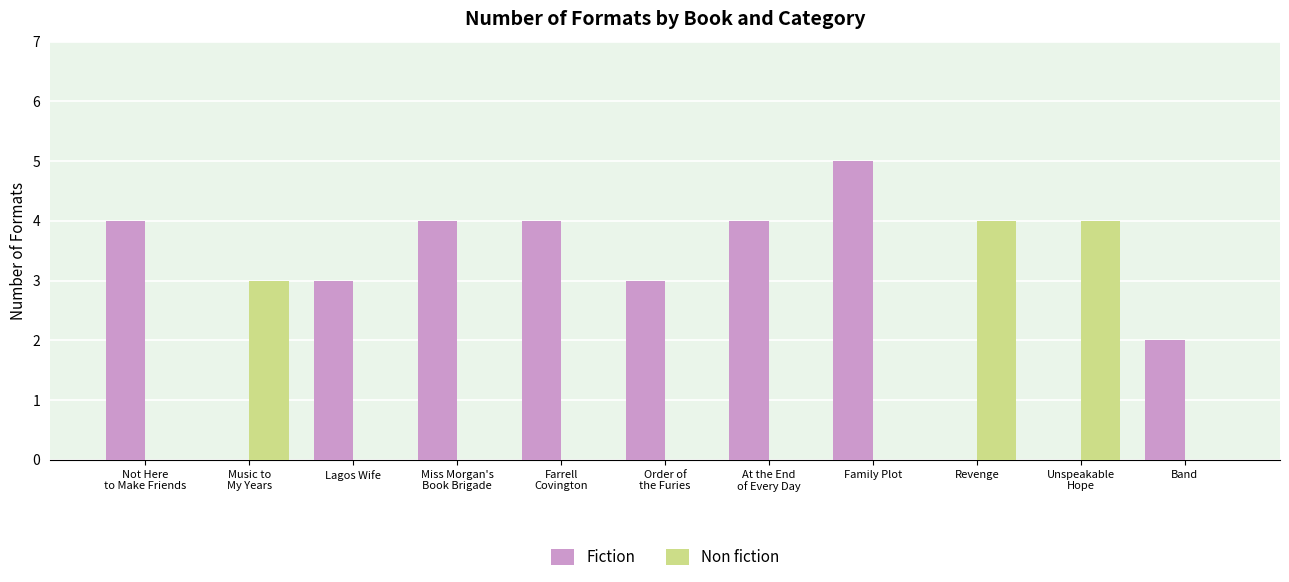

Is it true that Fiction equals 4 at At the End
of Every Day?

True